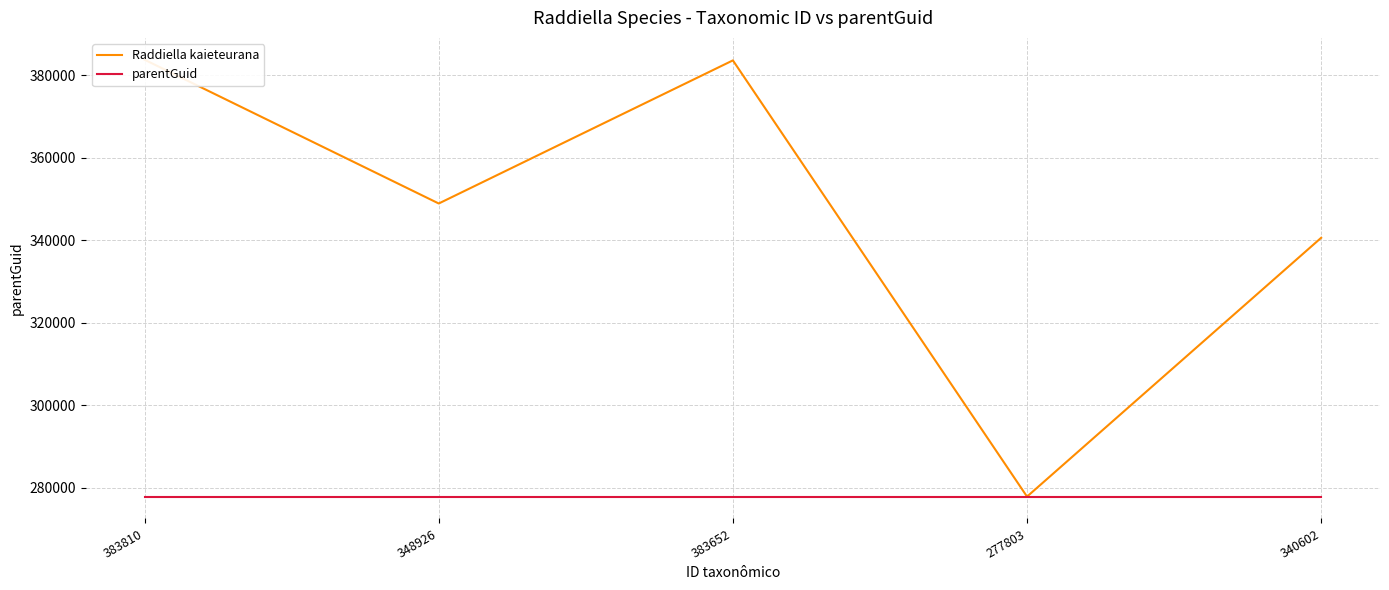

What is the label of the 5th point from the right?

383810